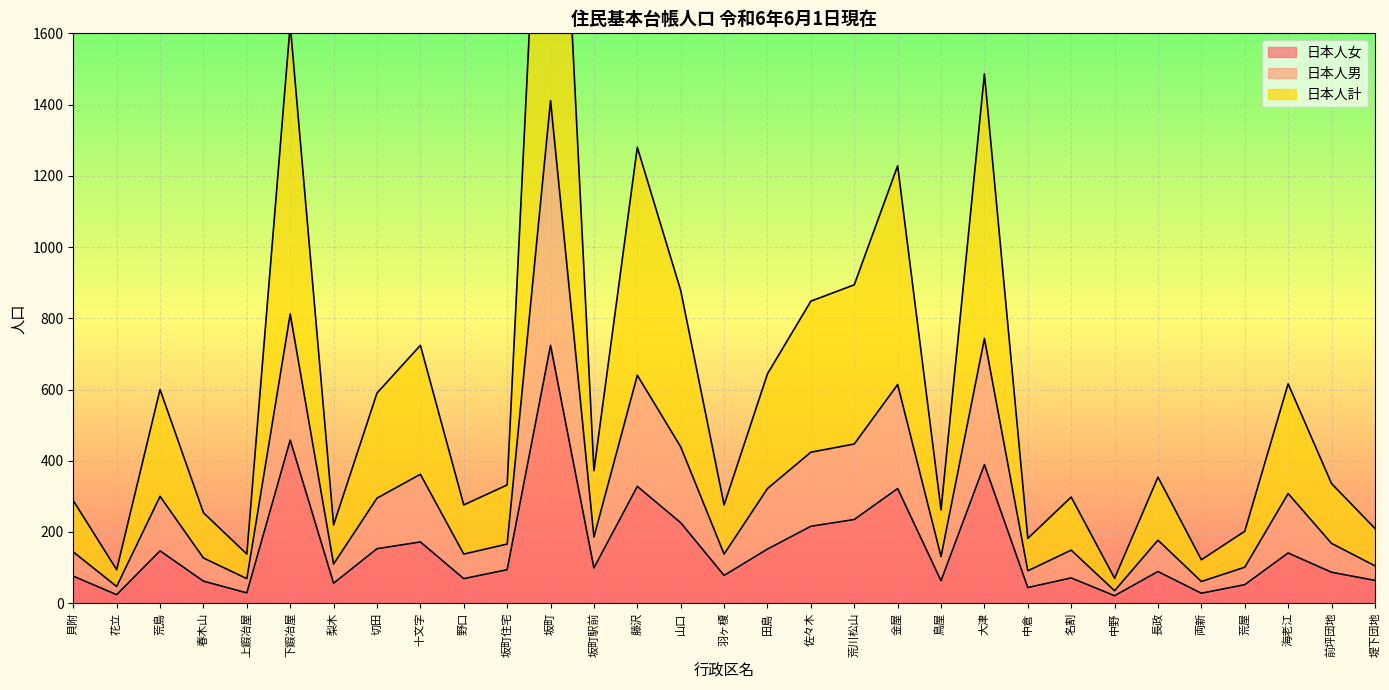

What is the difference between the maximum and second lowest values in the 日本人計 series?

2728